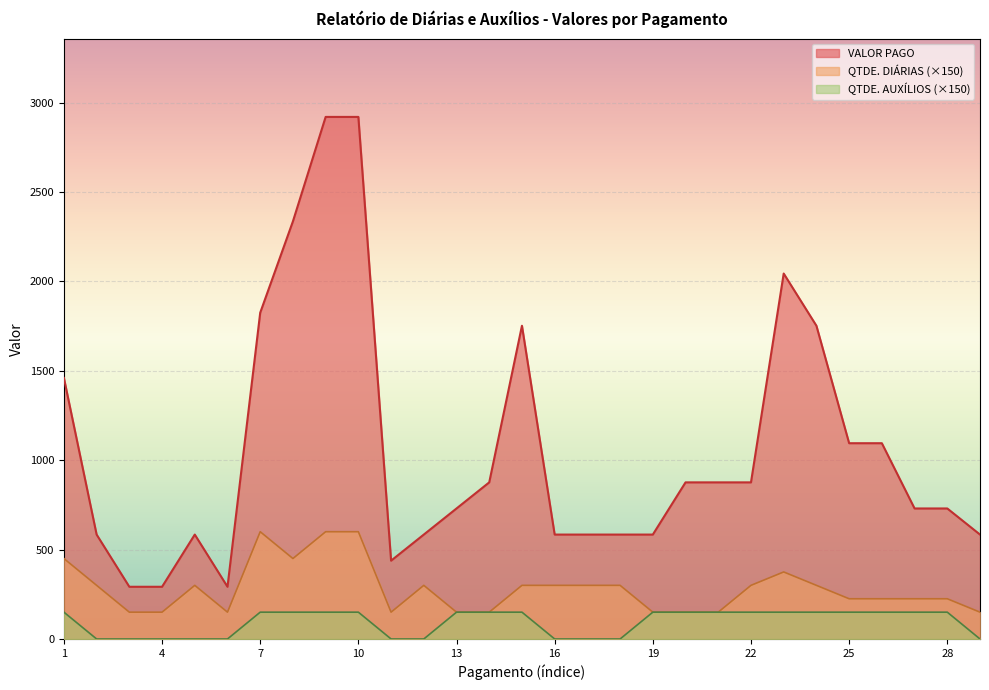

Between 1 and 17, which is larger?

1